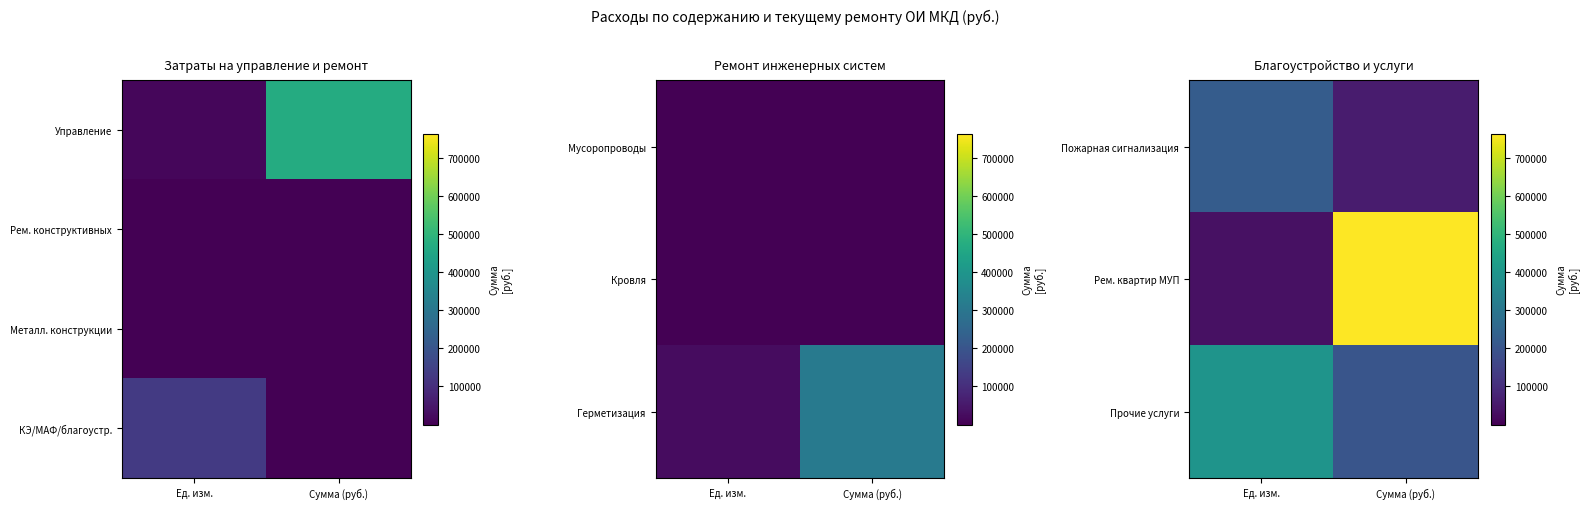

The КЭ/МАФ/благоустр. series shows 233412.3 at Ед. изм.. True or false?

False